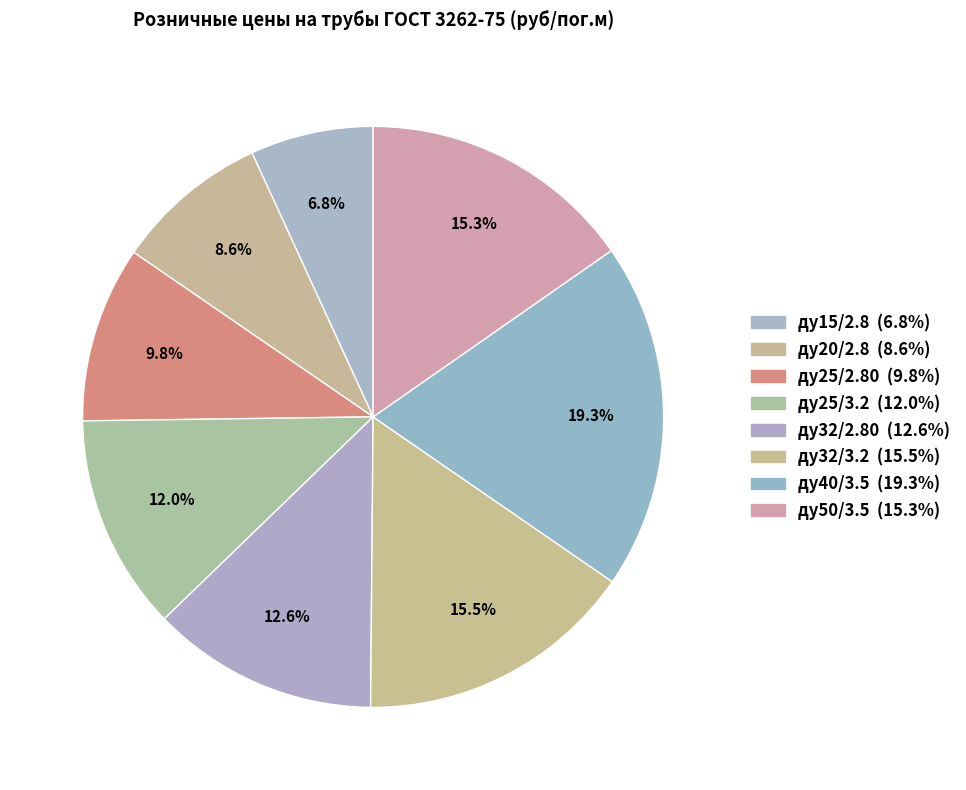

True or false: ду25/2.80 accounts for 4% of the total.

False